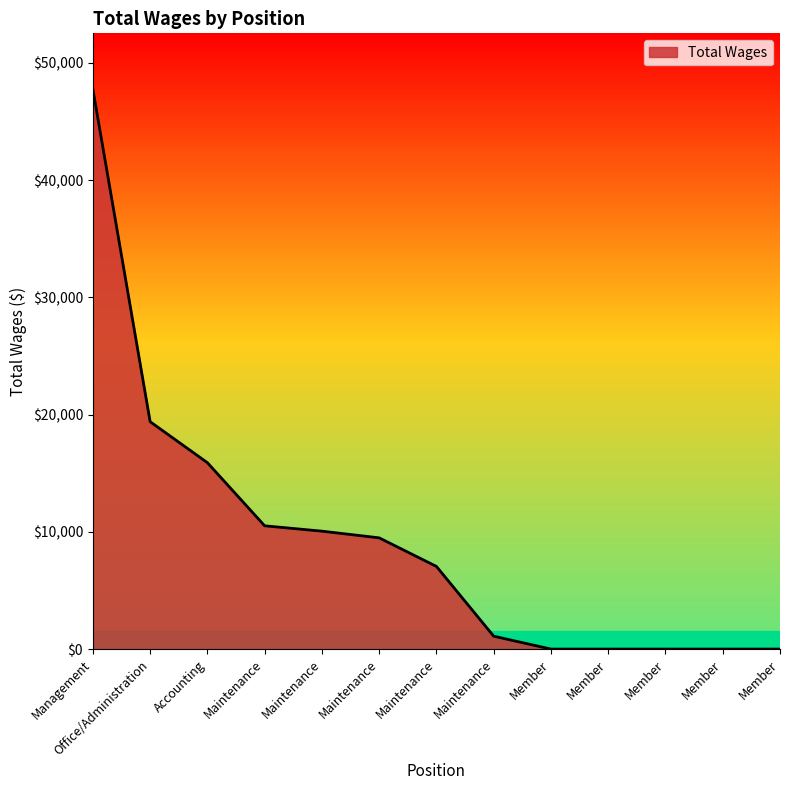

At which label does the data first exceed 7050?

Management